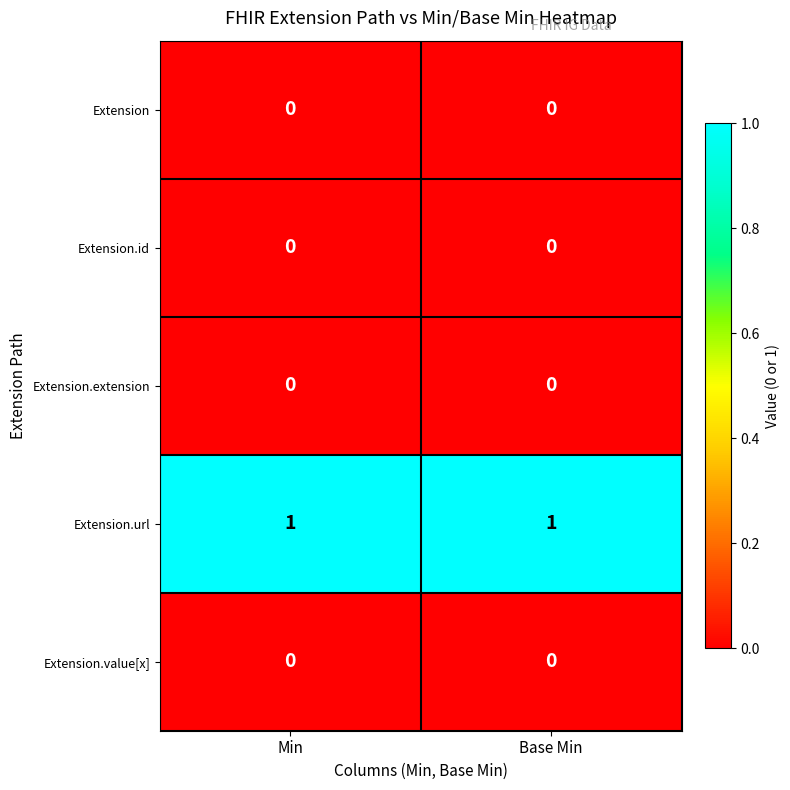

Which series has the largest total across all categories?

Extension.url